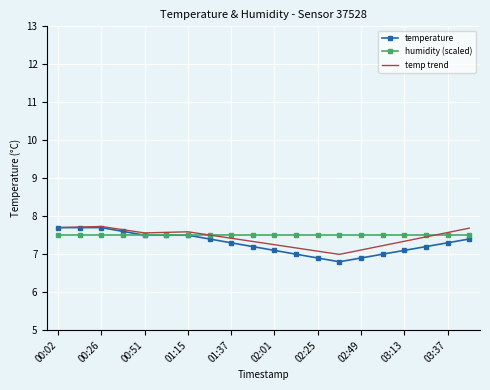

Which series has the widest spread of values?

temperature